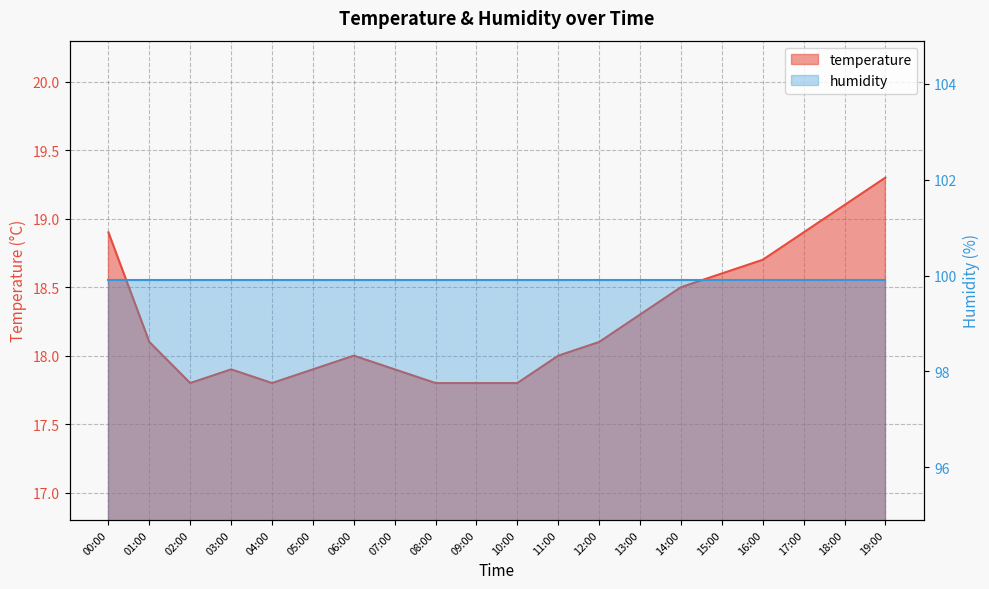

Approximately how many times larger is the value at 13:00 compared to 14:00?

1.0